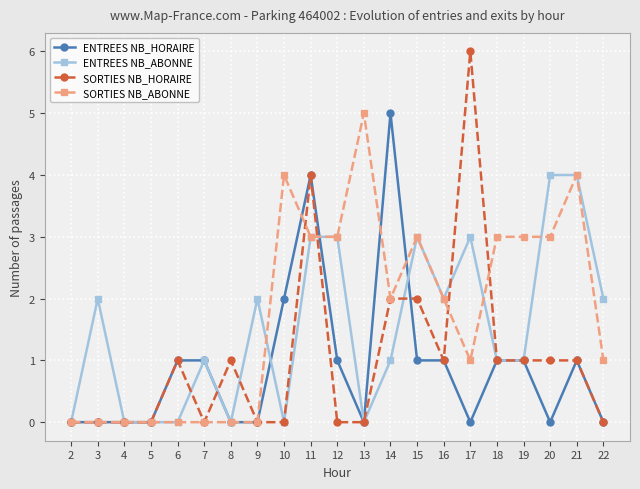

What is the greatest value displayed?

6